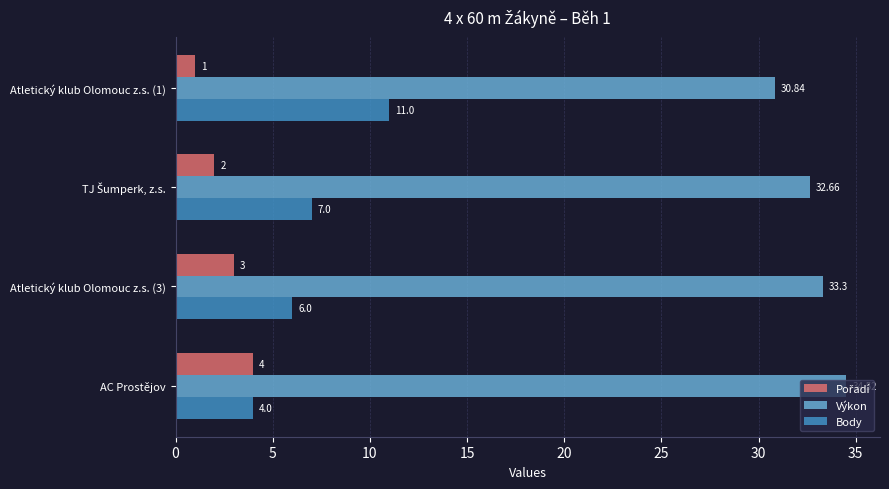

Which series has the largest total across all categories?

Výkon